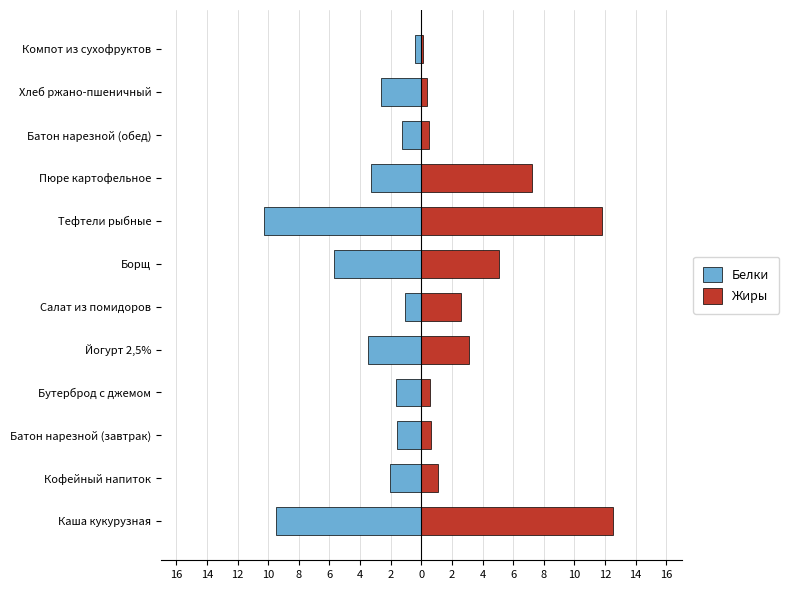

How many values in the Белки series are below -2?

7